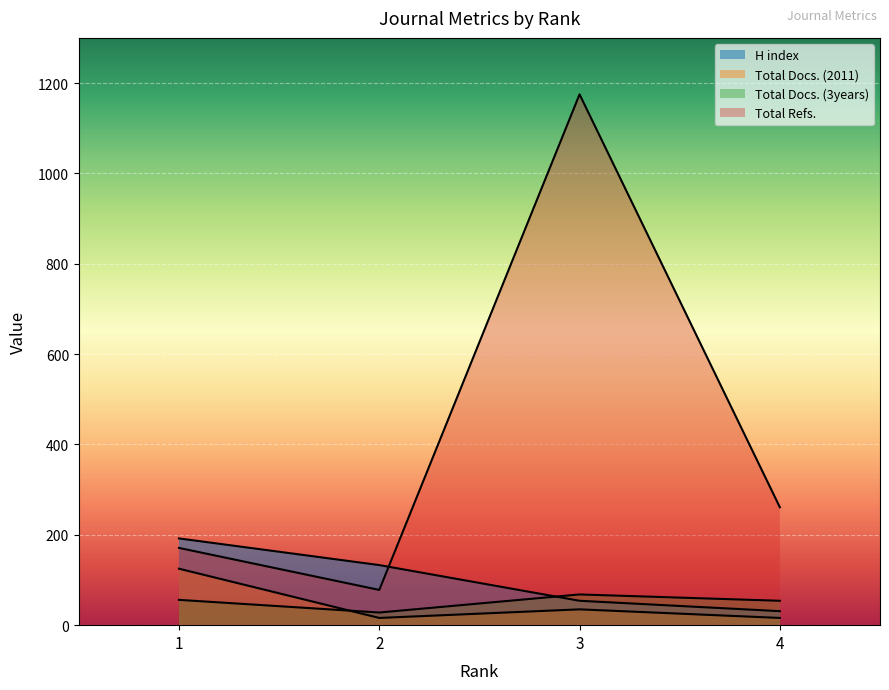

What are all the series names shown in the legend?

H index, Total Docs. (2011), Total Docs. (3years), Total Refs.